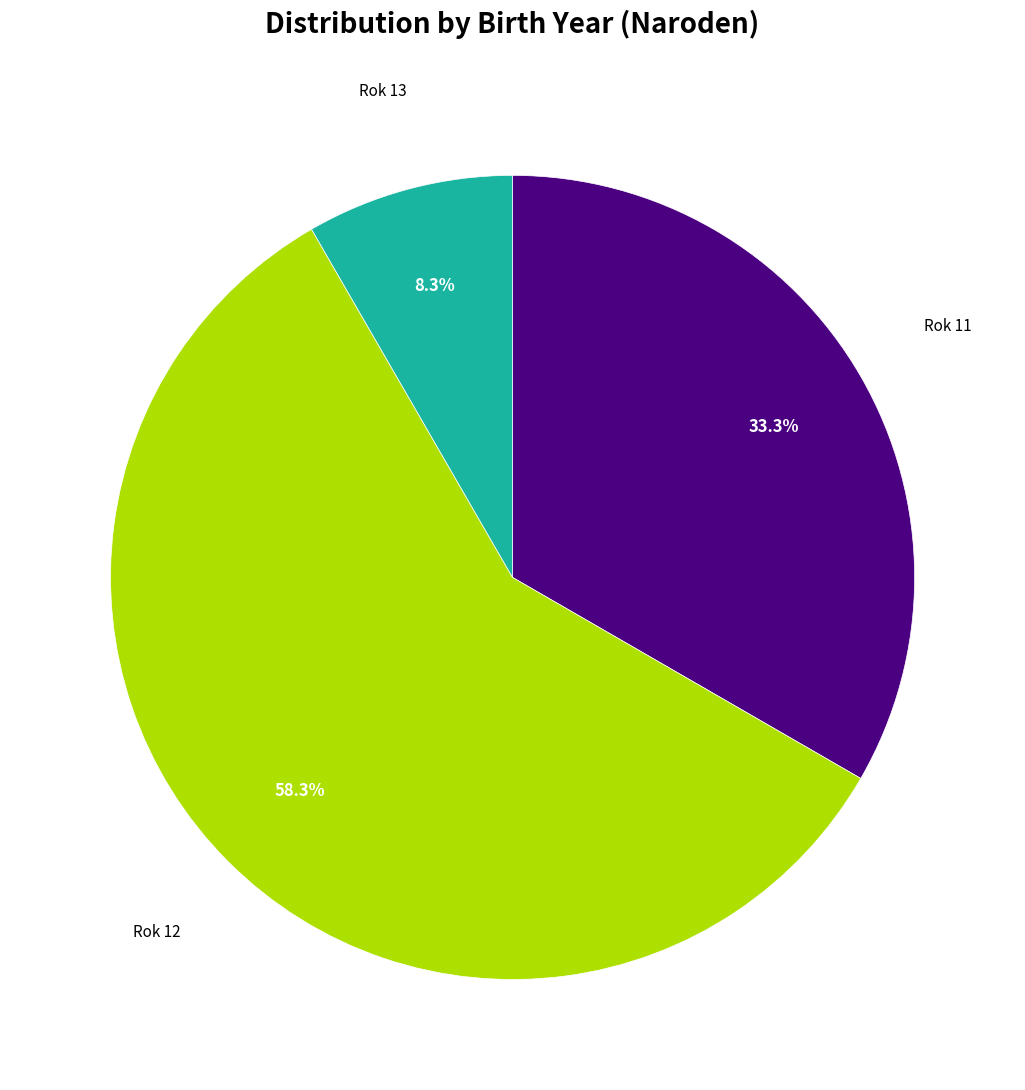

Does any single category account for the majority?

Yes